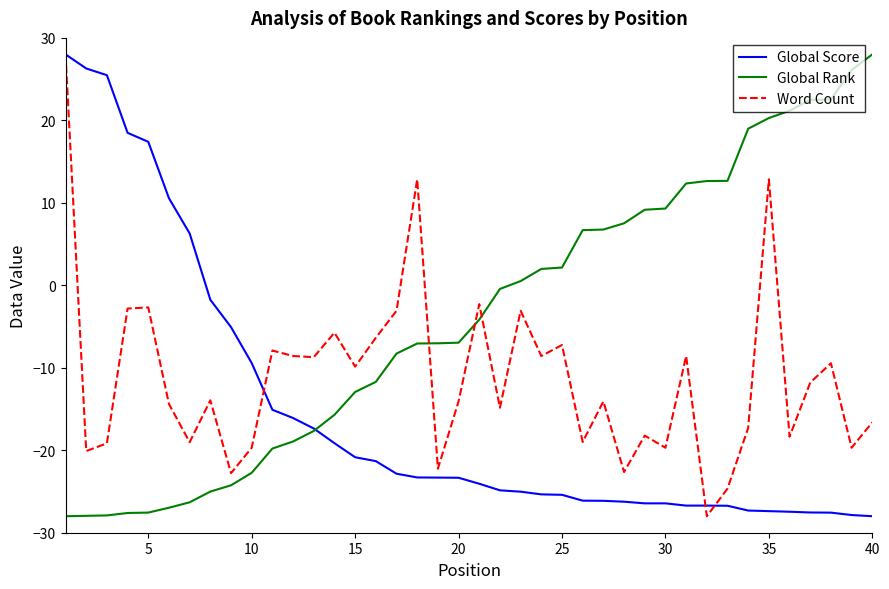

Which series has the largest total across all categories?

Global Rank